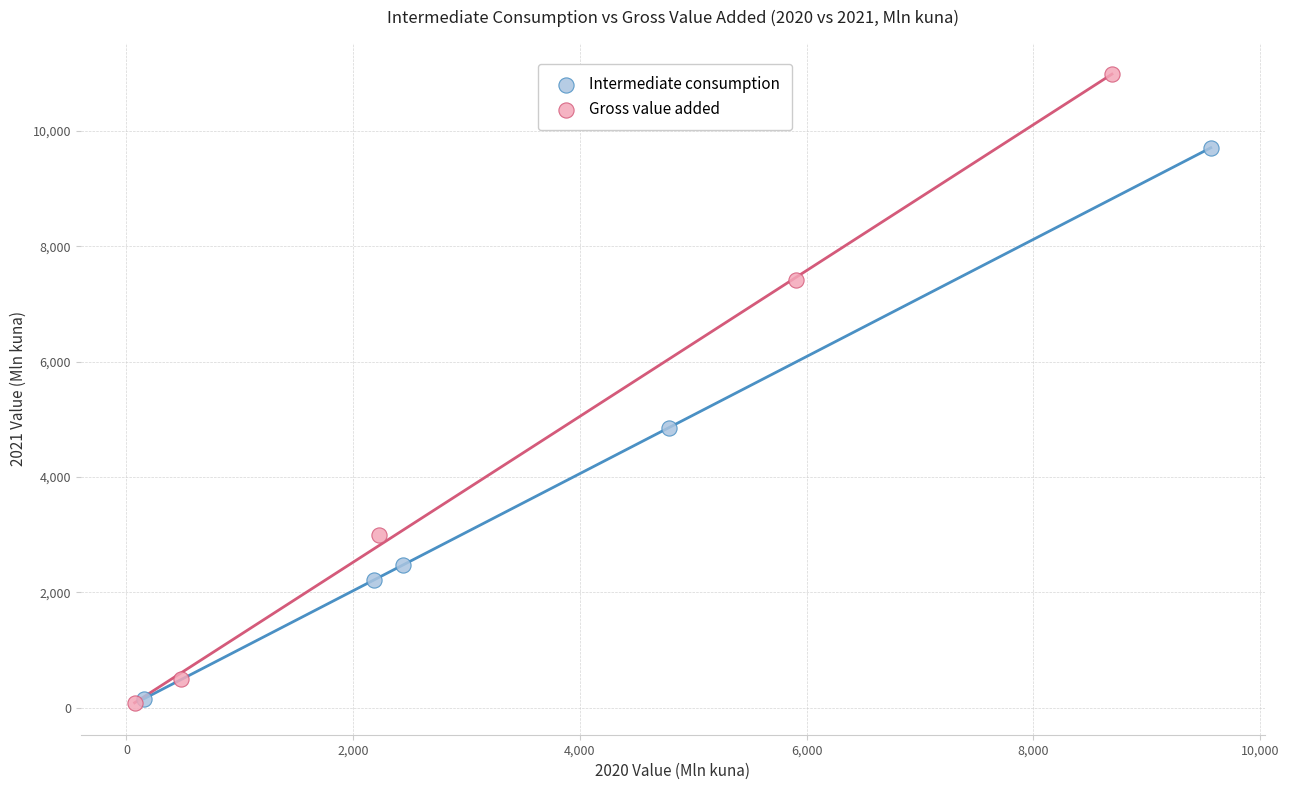

Which series contains the highest Y value?

Gross value added